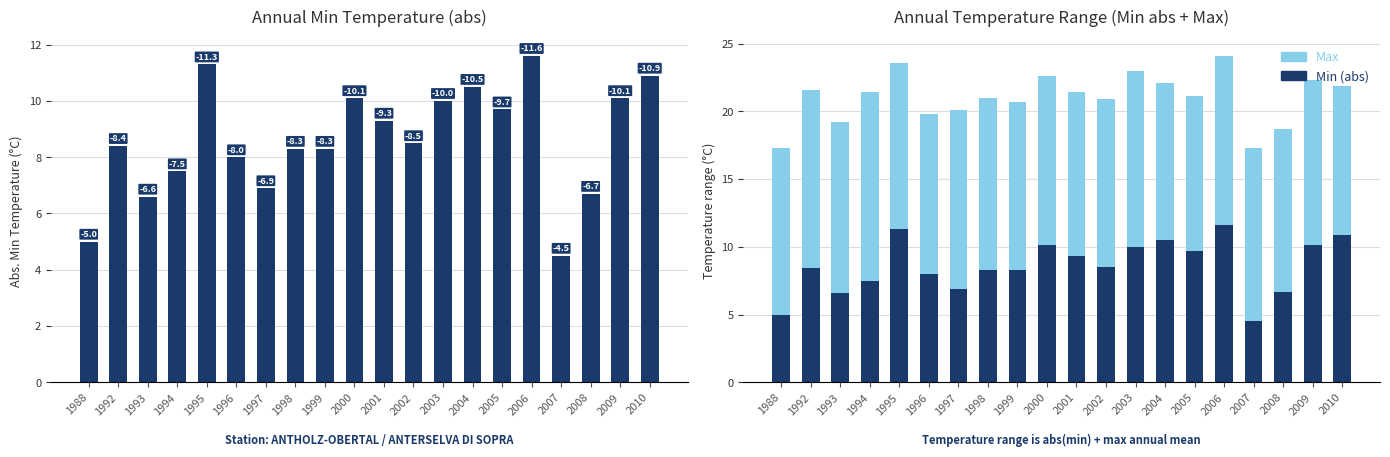

Does the chart contain stacked bars?

No